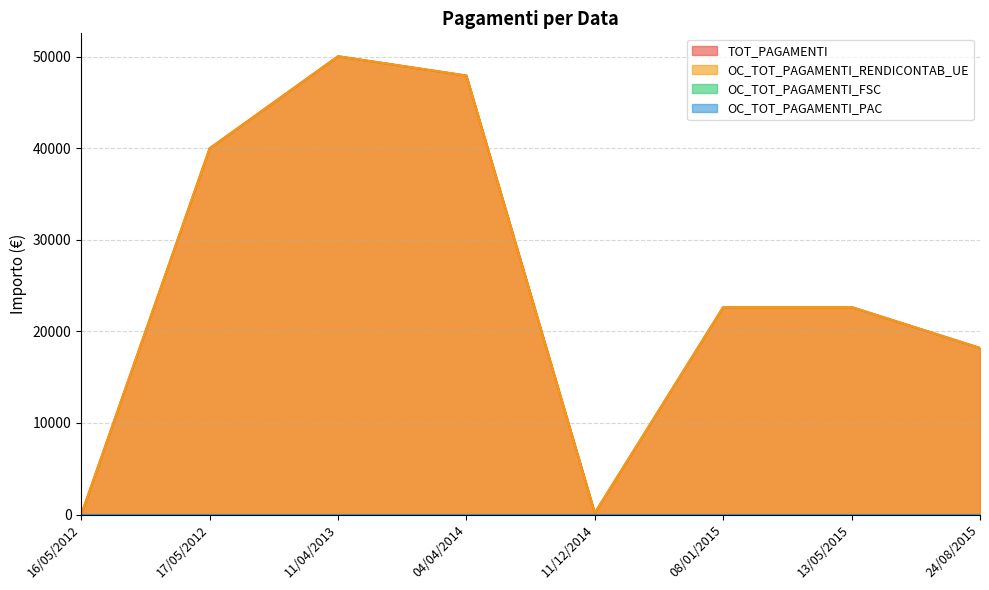

What is the label of the 1st point from the right?

24/08/2015